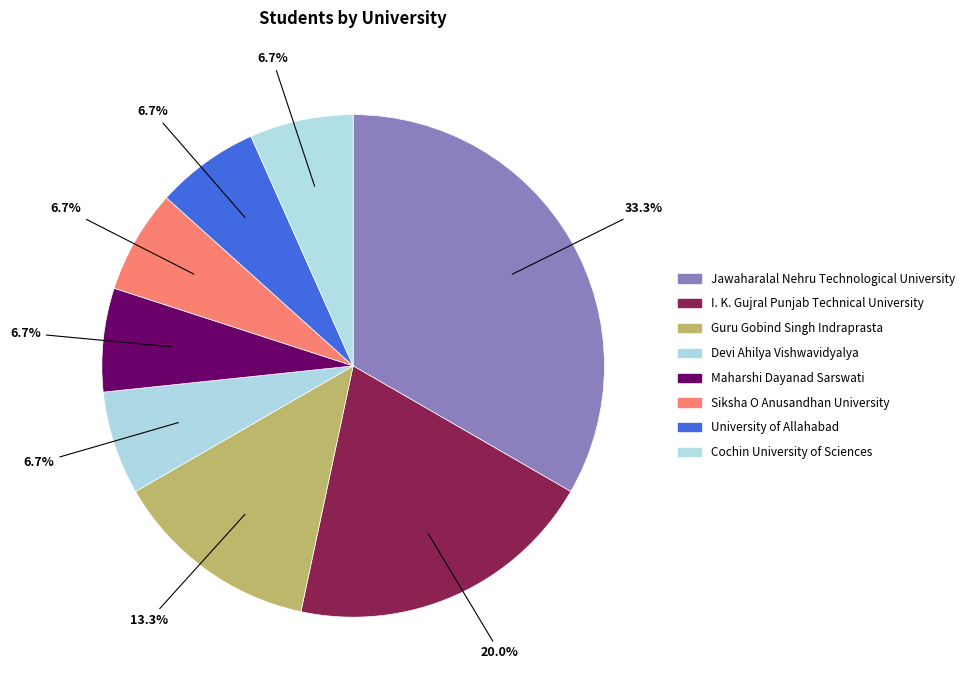

Which category has the smallest portion of the pie?

Devi Ahilya Vishwavidyalya